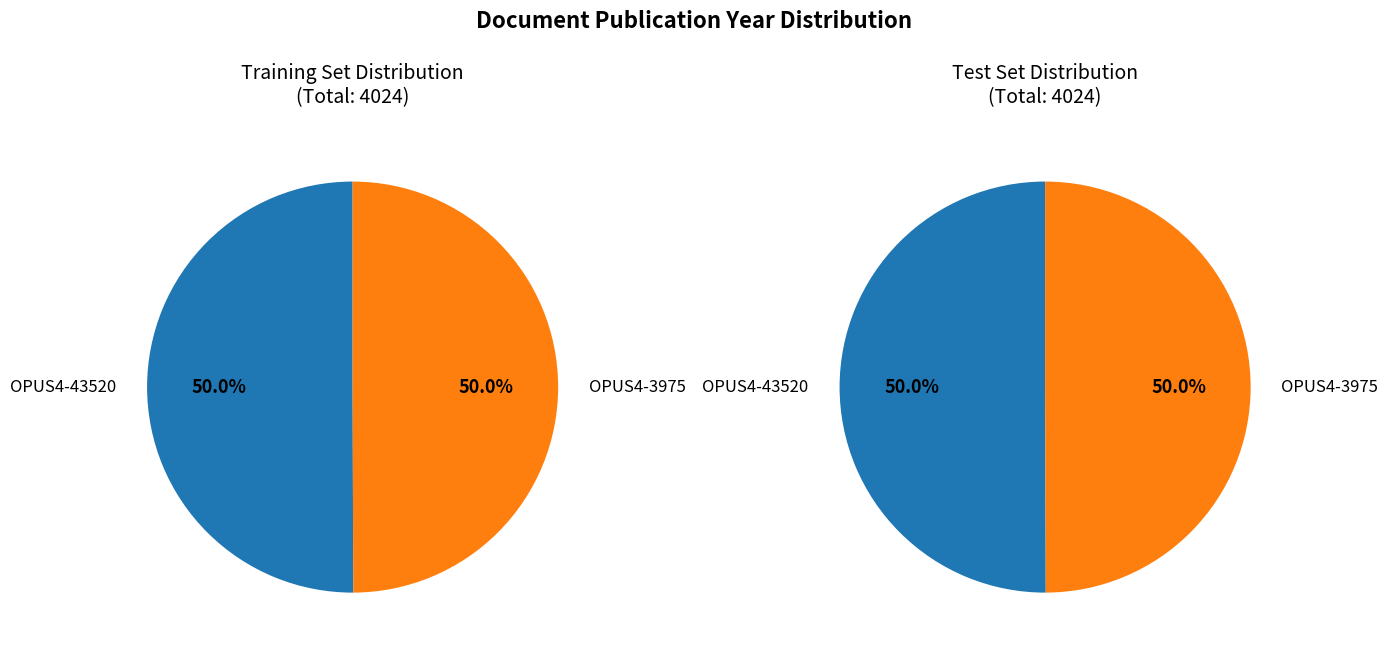

The OPUS4-3975 slice represents 50% of the pie. True or false?

True